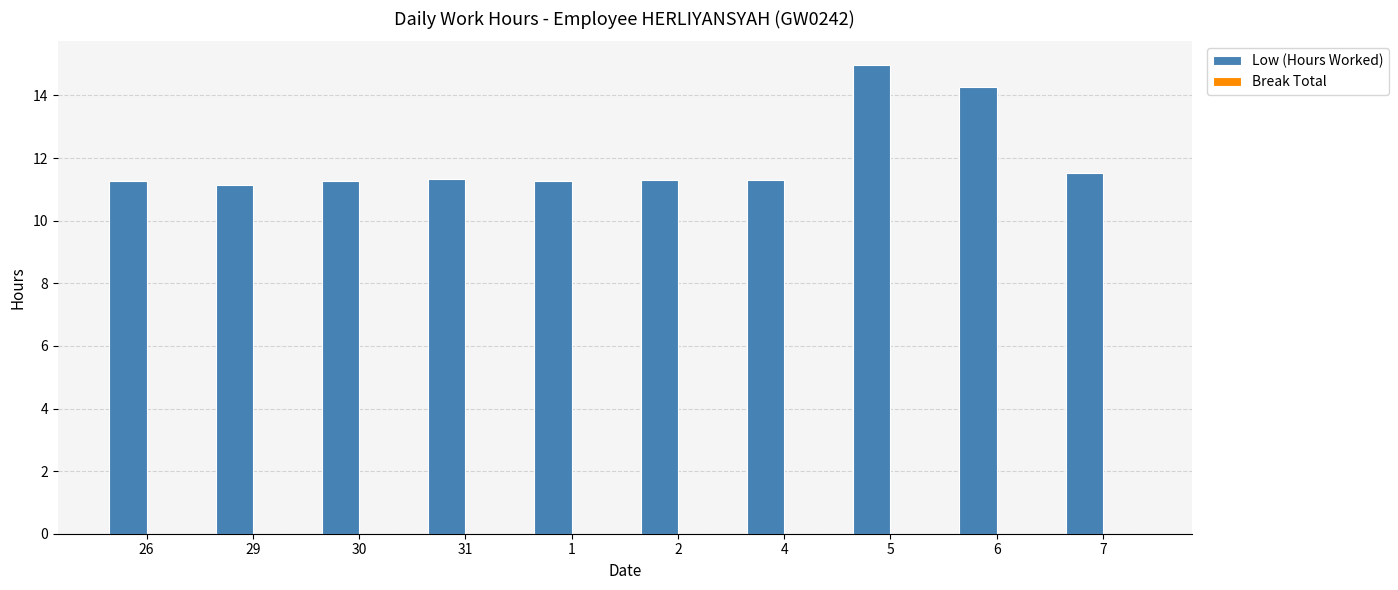

What is the approximate value at 31?

11.3